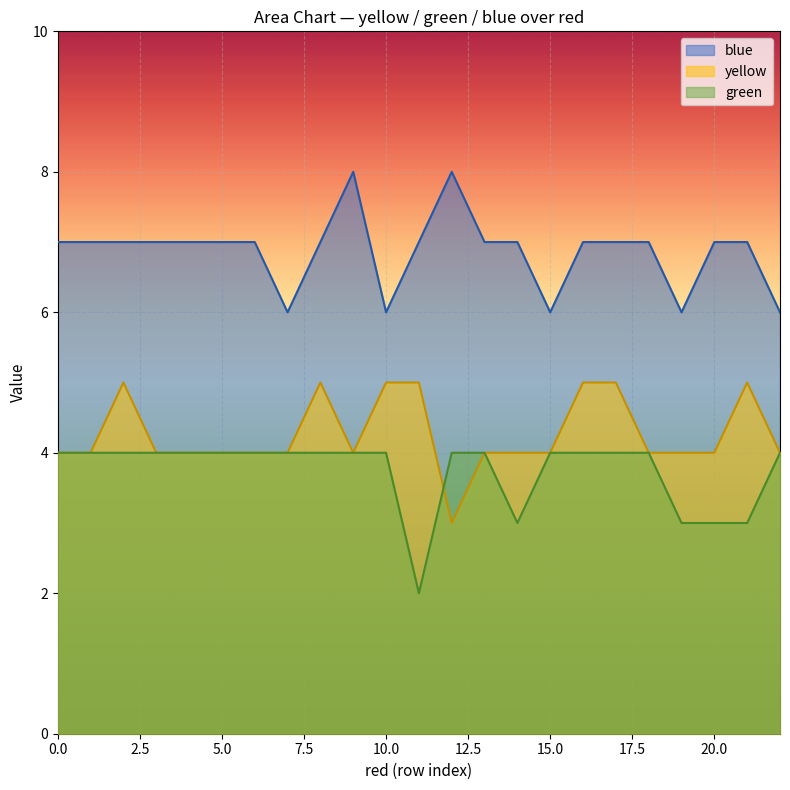

Which series changed the most between 13 and 19?

green